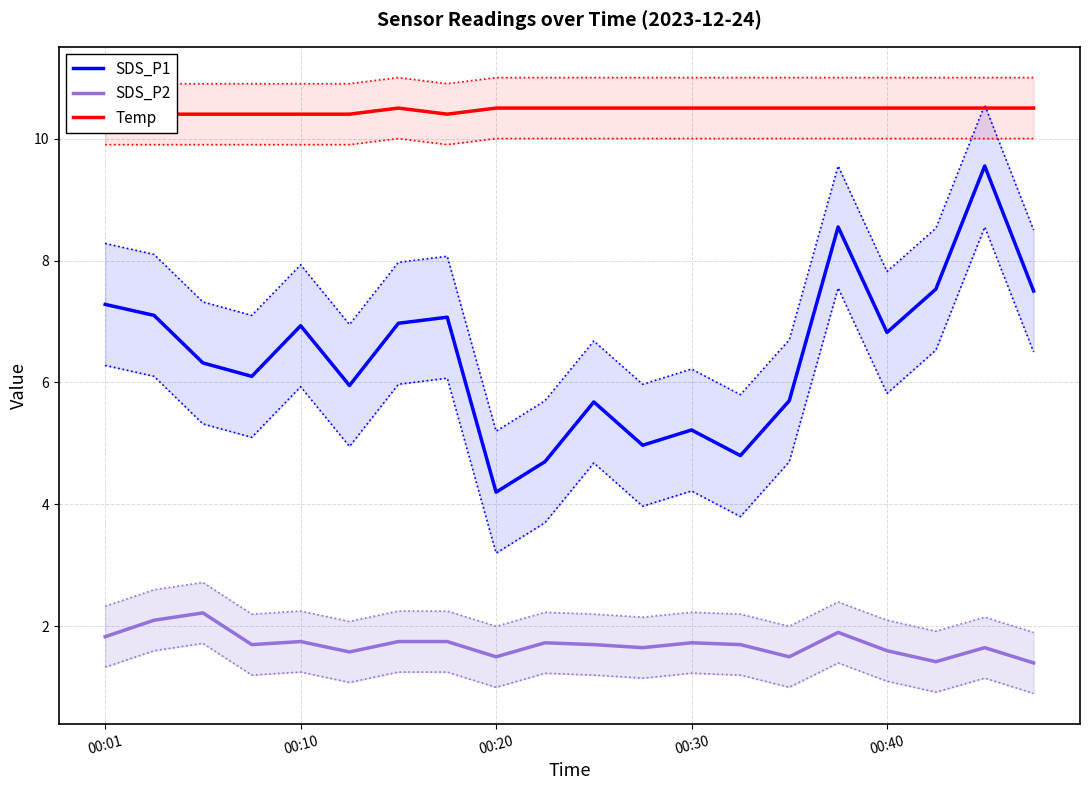

Which has a higher value, 17 or 15?

15